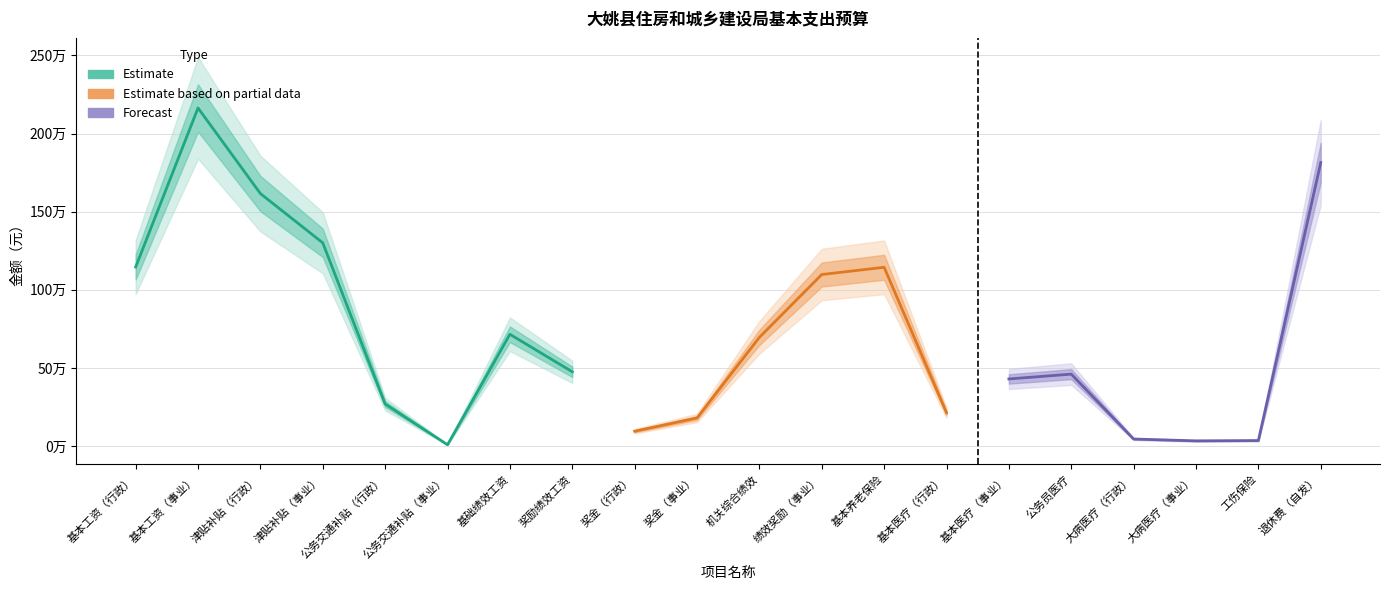

Which category has the highest value in the 全年数 series?

基本工资（事业）